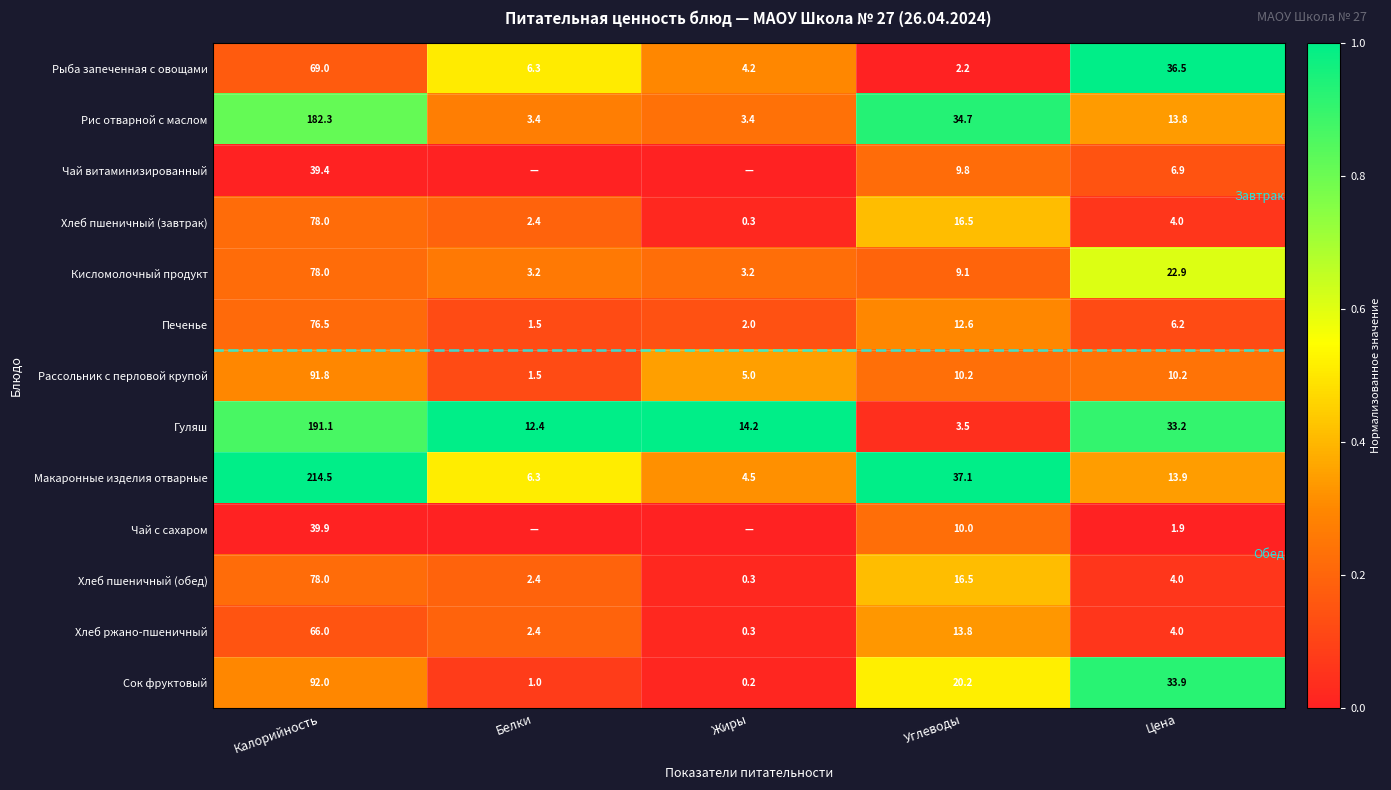

Count the number of data series in this chart.

13